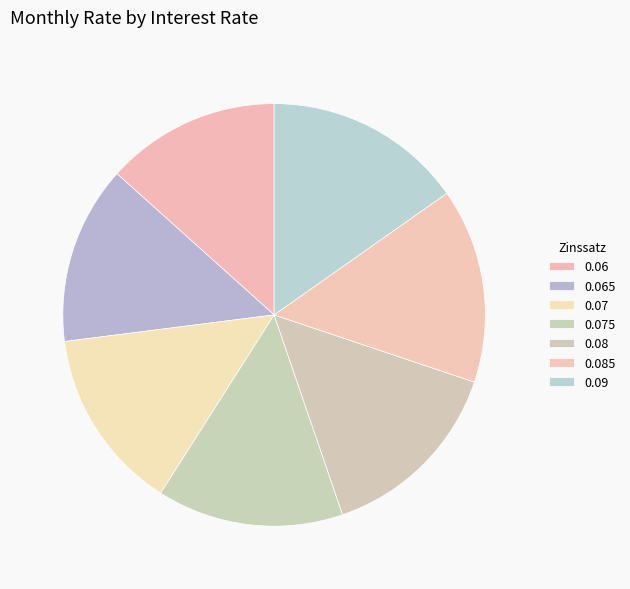

Count the number of slices in the pie.

7